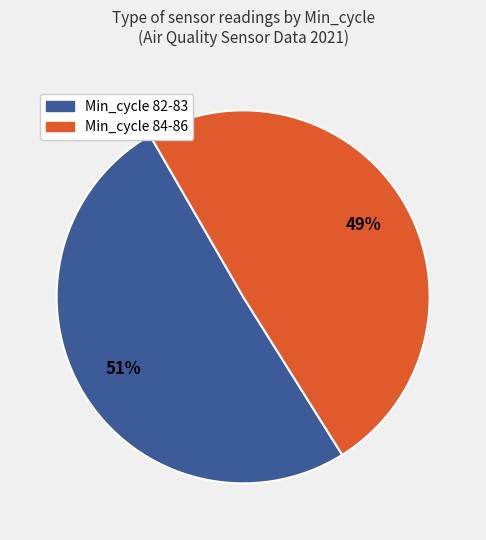

To the nearest percent, what is the average slice percentage?

50%